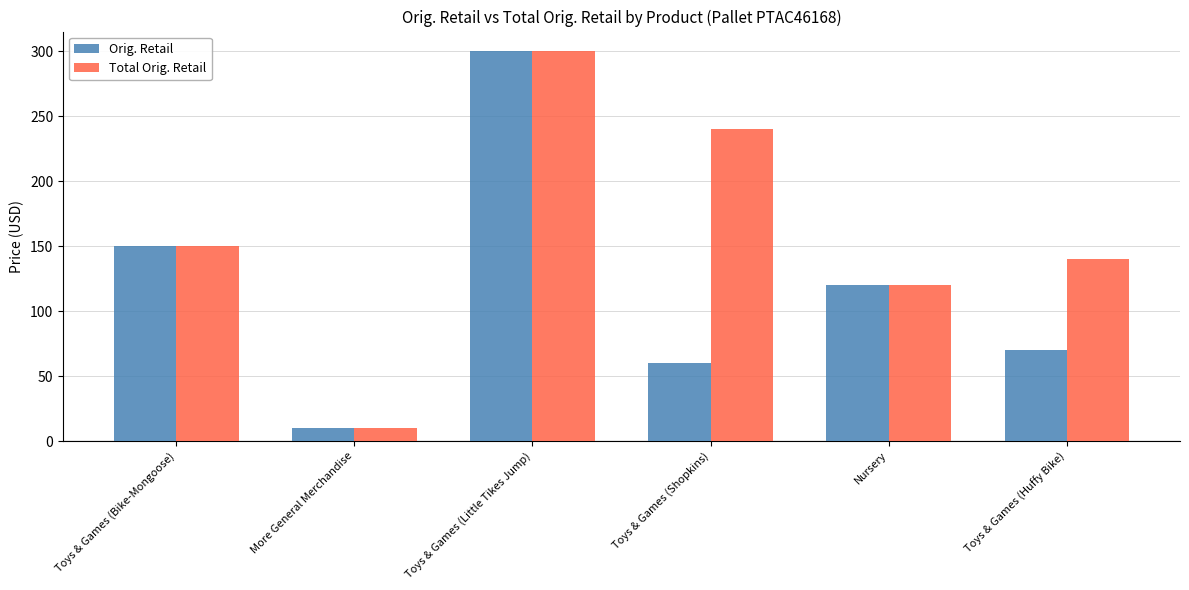

Reading left to right, what are all the values shown in this chart?

Orig. Retail: Toys & Games (Bike-Mongoose)=150.0	More General Merchandise=10.0	Toys & Games (Little Tikes Jump)=300.0	Toys & Games (Shopkins)=60.0	Nursery=120.0	Toys & Games (Huffy Bike)=70.0
Total Orig. Retail: Toys & Games (Bike-Mongoose)=150.0	More General Merchandise=10.0	Toys & Games (Little Tikes Jump)=300.0	Toys & Games (Shopkins)=240.0	Nursery=120.0	Toys & Games (Huffy Bike)=140.0